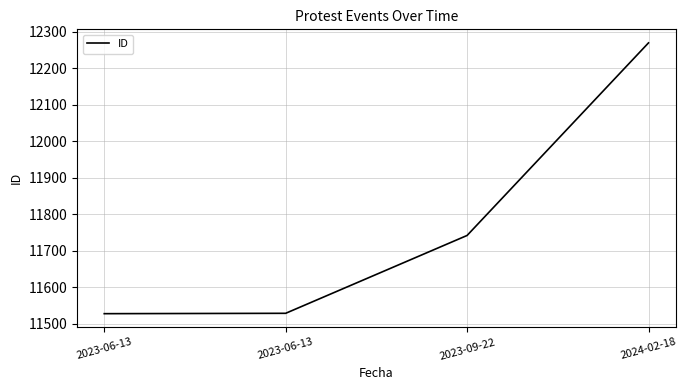

True or false: there are more than 1 points higher than both neighbors.

False